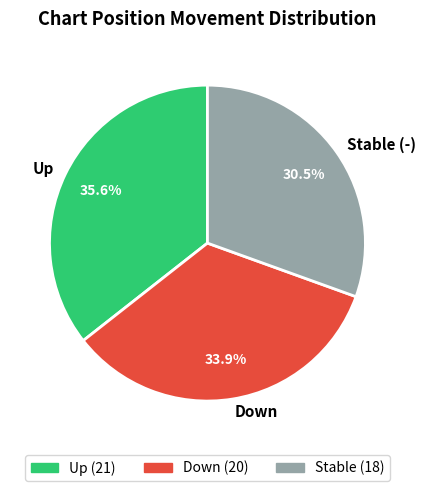

To the nearest percent, what is the average slice percentage?

33%